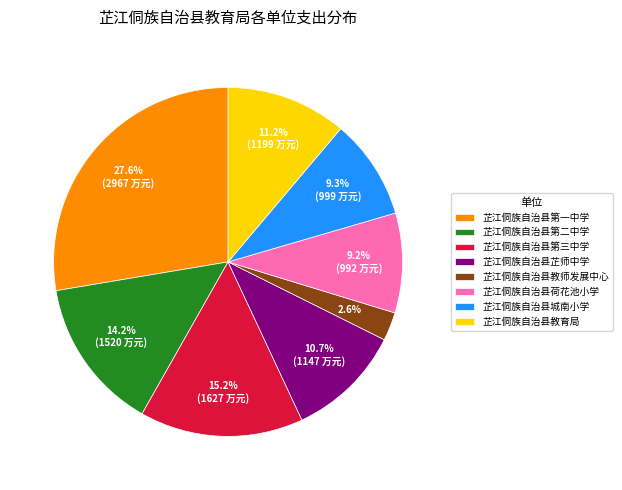

Do 芷江侗族自治县第二中学 and 芷江侗族自治县城南小学 together represent more than half of the pie?

No